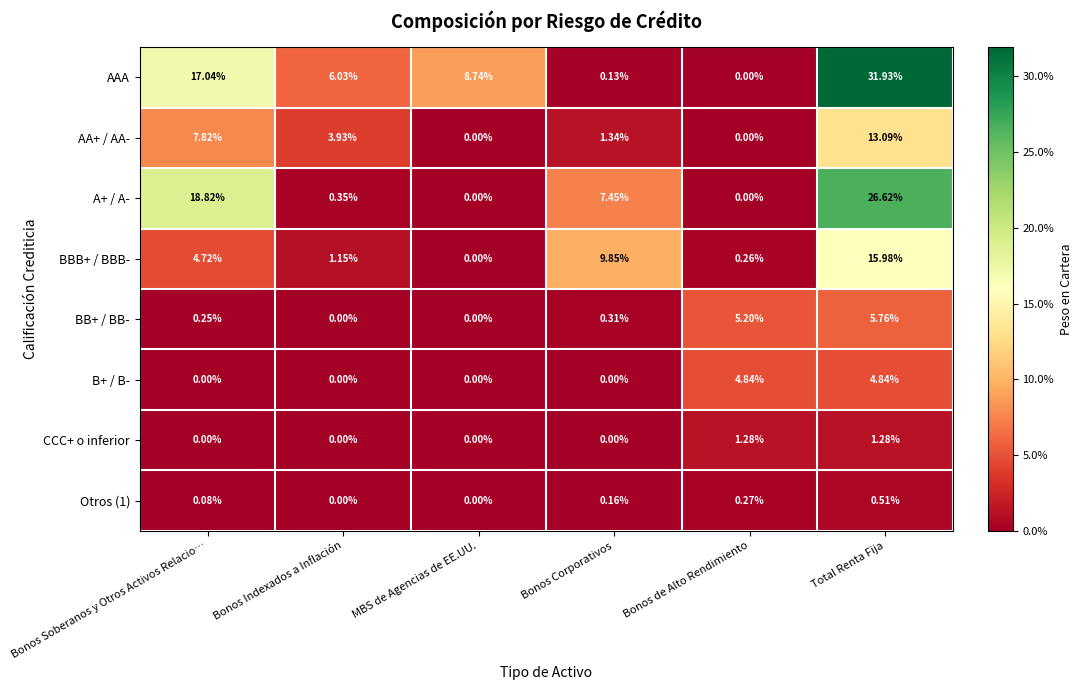

List the labels in order of BBB+ / BBB- value, largest first.

Total Renta Fija, Bonos Corporativos, Bonos Soberanos y Otros Activos Relacio…, Bonos Indexados a Inflación, Bonos de Alto Rendimiento, MBS de Agencias de EE.UU.